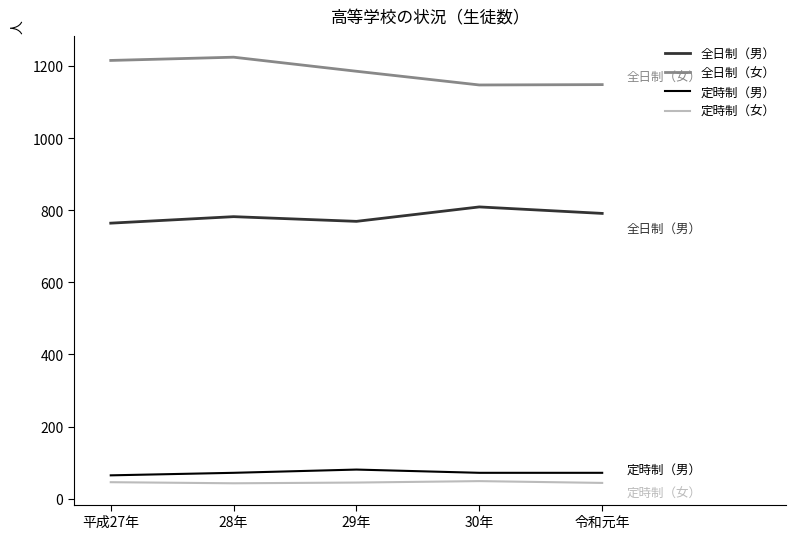

Is the value of 定時制（男） at 平成27年 greater than the value of 定時制（女） at 令和元年?

Yes